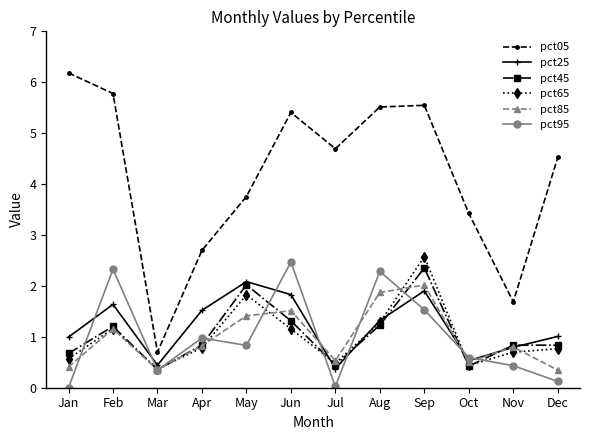

What value does the pct45 series have at Apr?

0.8